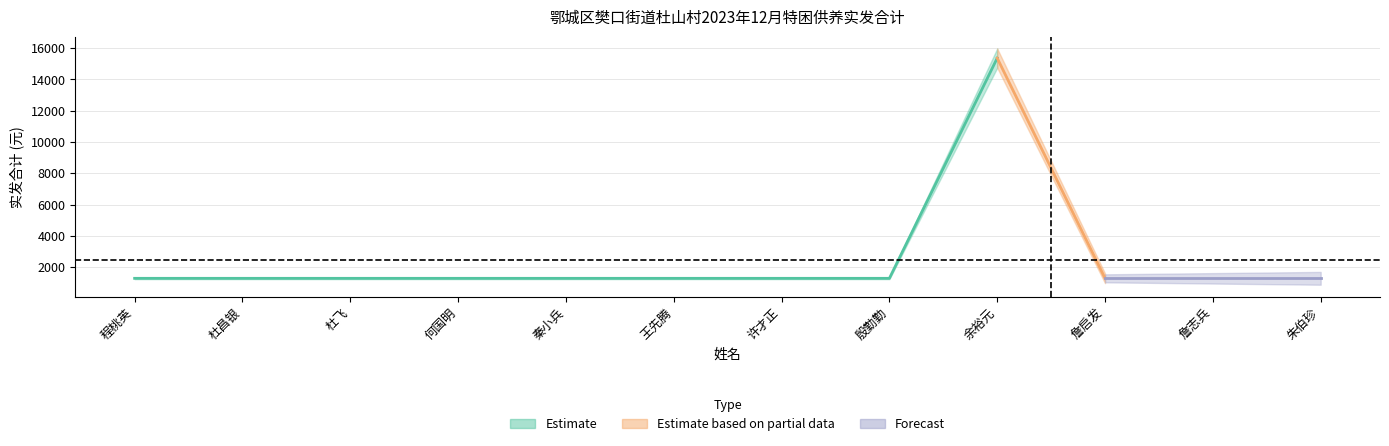

Rank the categories by value from lowest to highest.

程桃英, 杜昌银, 杜飞, 何国明, 秦小兵, 王先腾, 许才正, 殷勤勤, 詹启发, 詹志兵, 朱伯珍, 余裕元